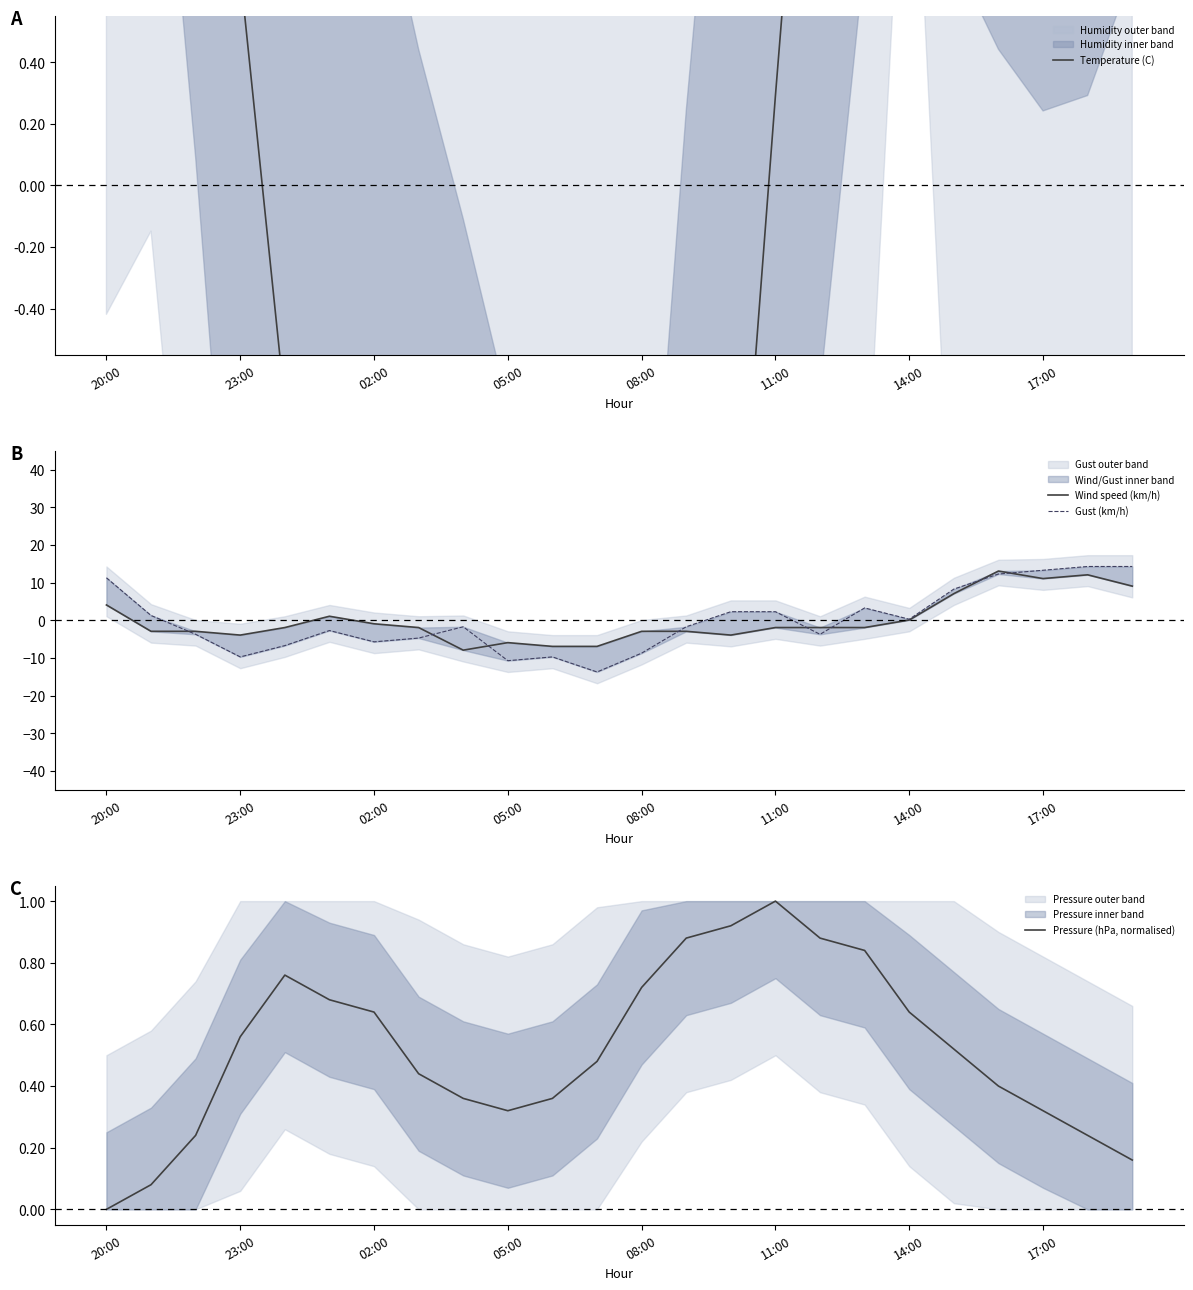

The Pressure (hPa, normalised) series shows 1.7 at 11:00. True or false?

False